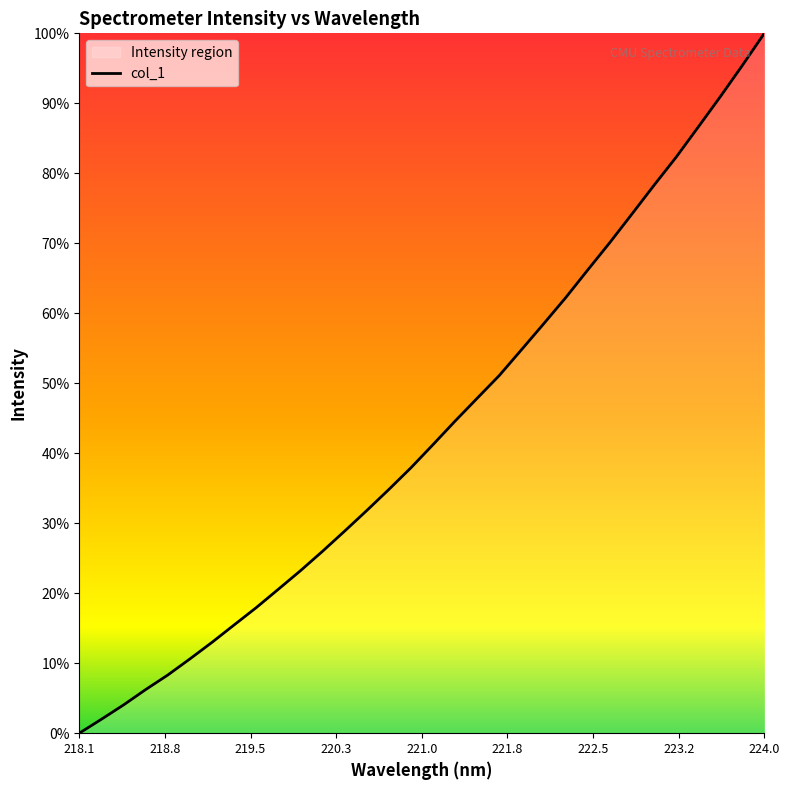

Does the chart display data point markers on the line(s)?

No